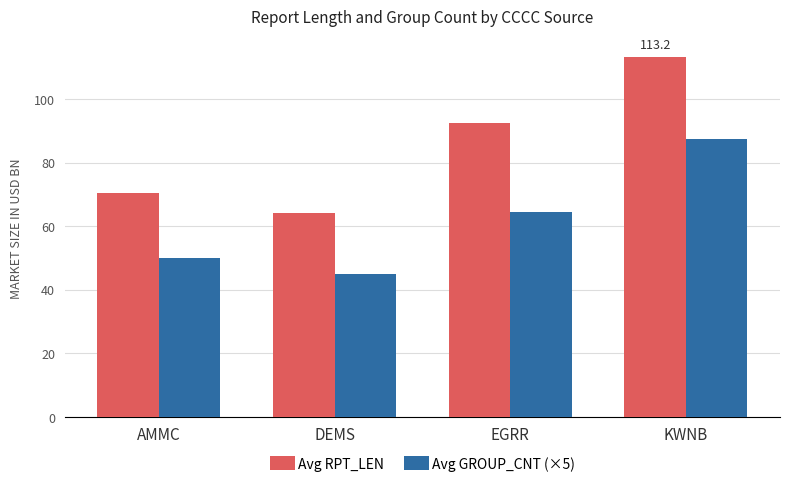

Which series changed the most between EGRR and KWNB?

Avg GROUP_CNT (×5)